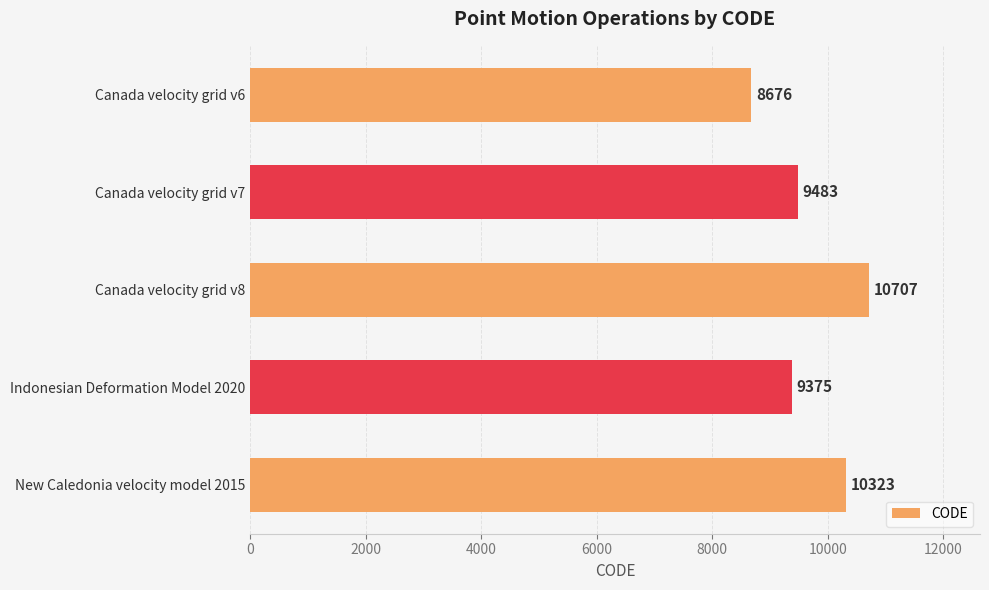

Approximately how many times larger is the value at New Caledonia velocity model 2015 compared to Canada velocity grid v7?

1.1